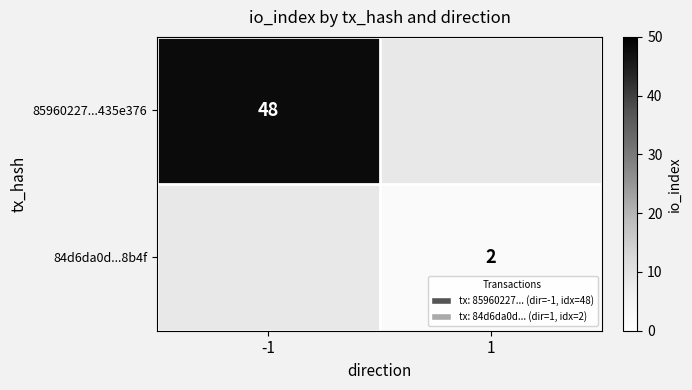

True or false: 85960227...435e376 has a value of 11 at -1.

False